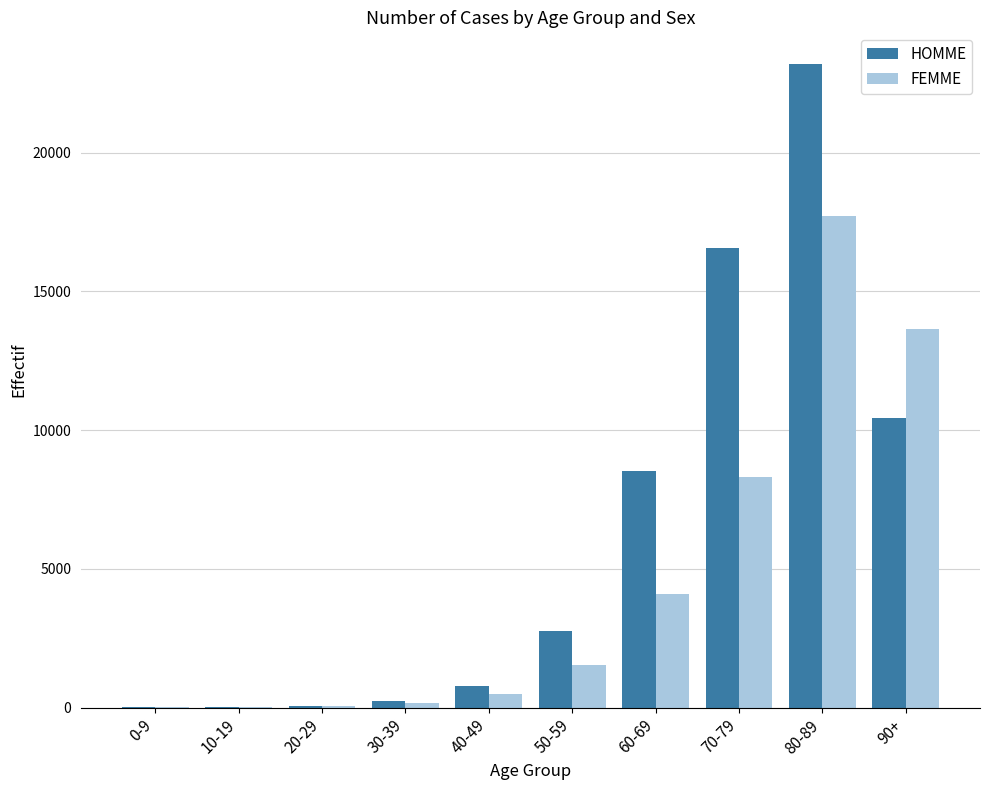

How many categories are shown in the chart?

10